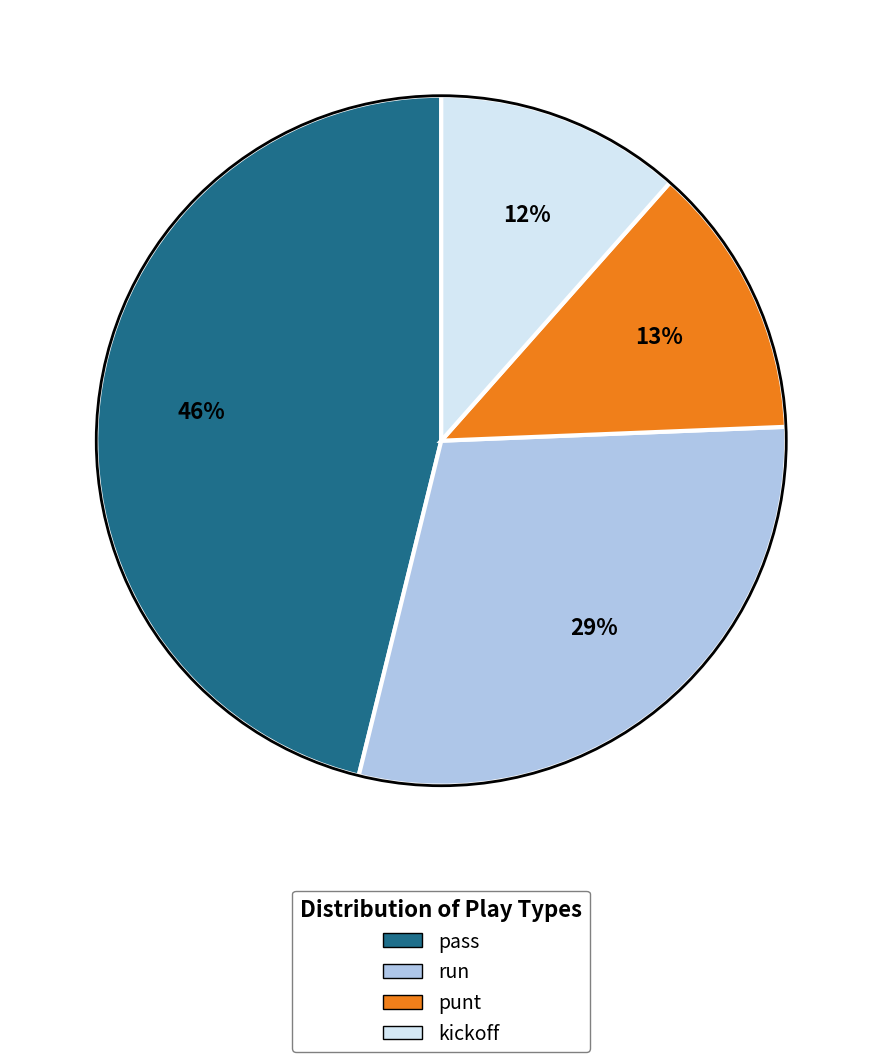

Is there a majority slice in this chart?

No